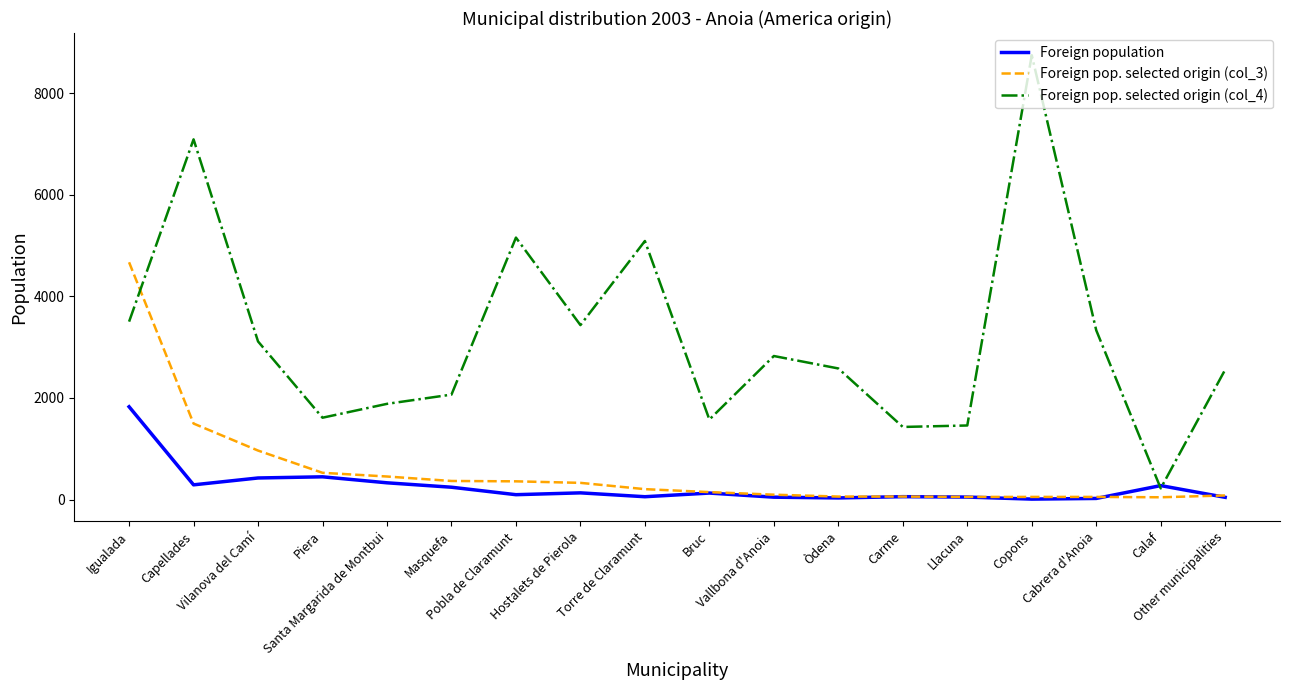

Which series has the largest range (max minus min)?

Foreign pop. selected origin (col_4)